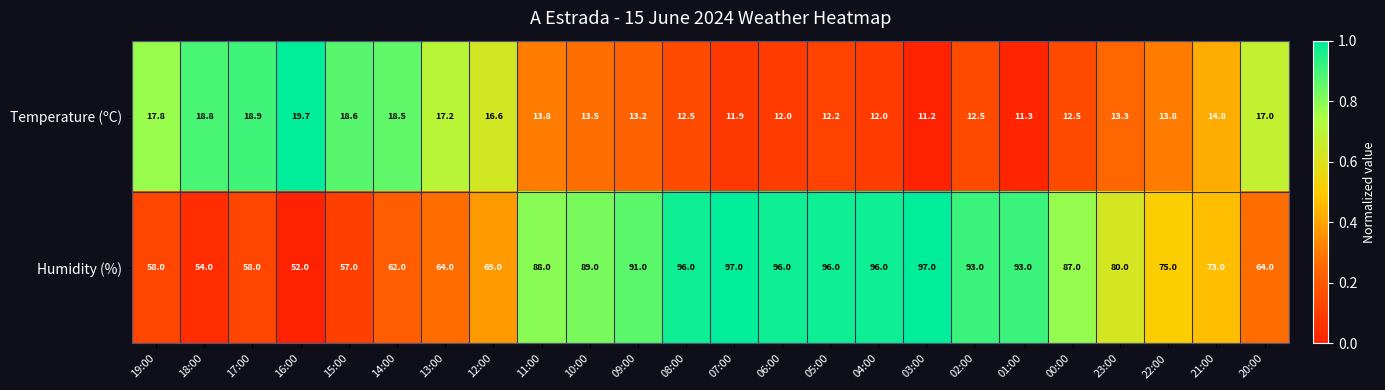

Which series has the widest spread of values?

Humidity (%)